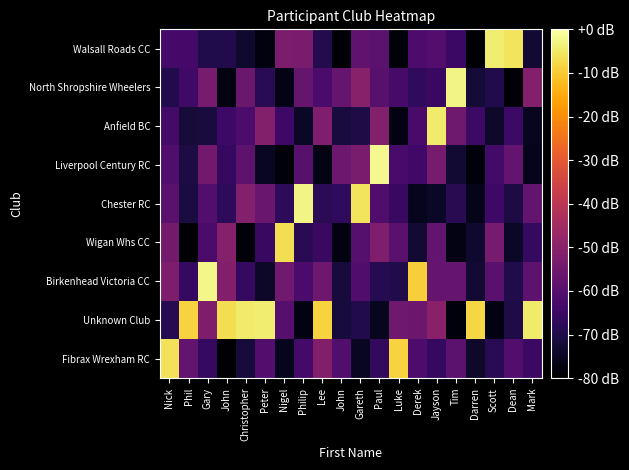

What is the total value across all series at Mark?

-527.6